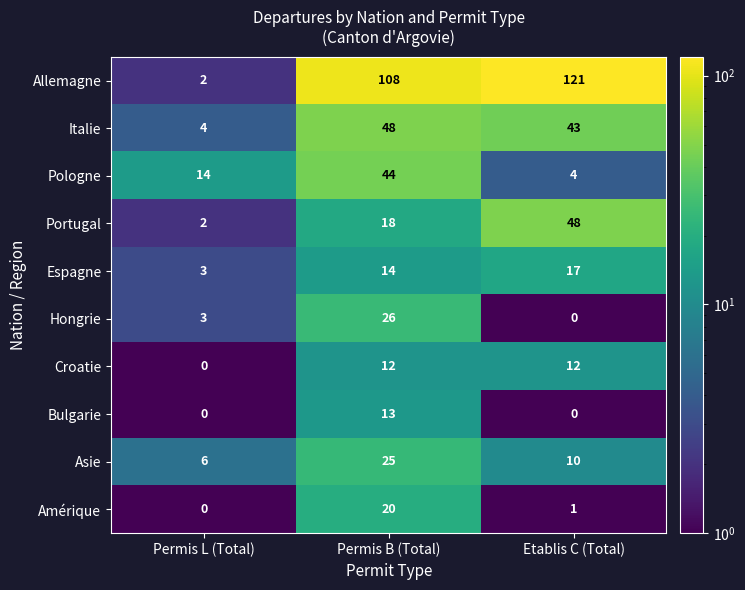

Reading left to right, list all the values displayed in this chart.

Allemagne: Permis L (Total)=2	Permis B (Total)=108	Etablis C (Total)=121
Italie: Permis L (Total)=4	Permis B (Total)=48	Etablis C (Total)=43
Pologne: Permis L (Total)=14	Permis B (Total)=44	Etablis C (Total)=4
Portugal: Permis L (Total)=2	Permis B (Total)=18	Etablis C (Total)=48
Espagne: Permis L (Total)=3	Permis B (Total)=14	Etablis C (Total)=17
Hongrie: Permis L (Total)=3	Permis B (Total)=26	Etablis C (Total)=0
Croatie: Permis L (Total)=0	Permis B (Total)=12	Etablis C (Total)=12
Bulgarie: Permis L (Total)=0	Permis B (Total)=13	Etablis C (Total)=0
Asie: Permis L (Total)=6	Permis B (Total)=25	Etablis C (Total)=10
Amérique: Permis L (Total)=0	Permis B (Total)=20	Etablis C (Total)=1